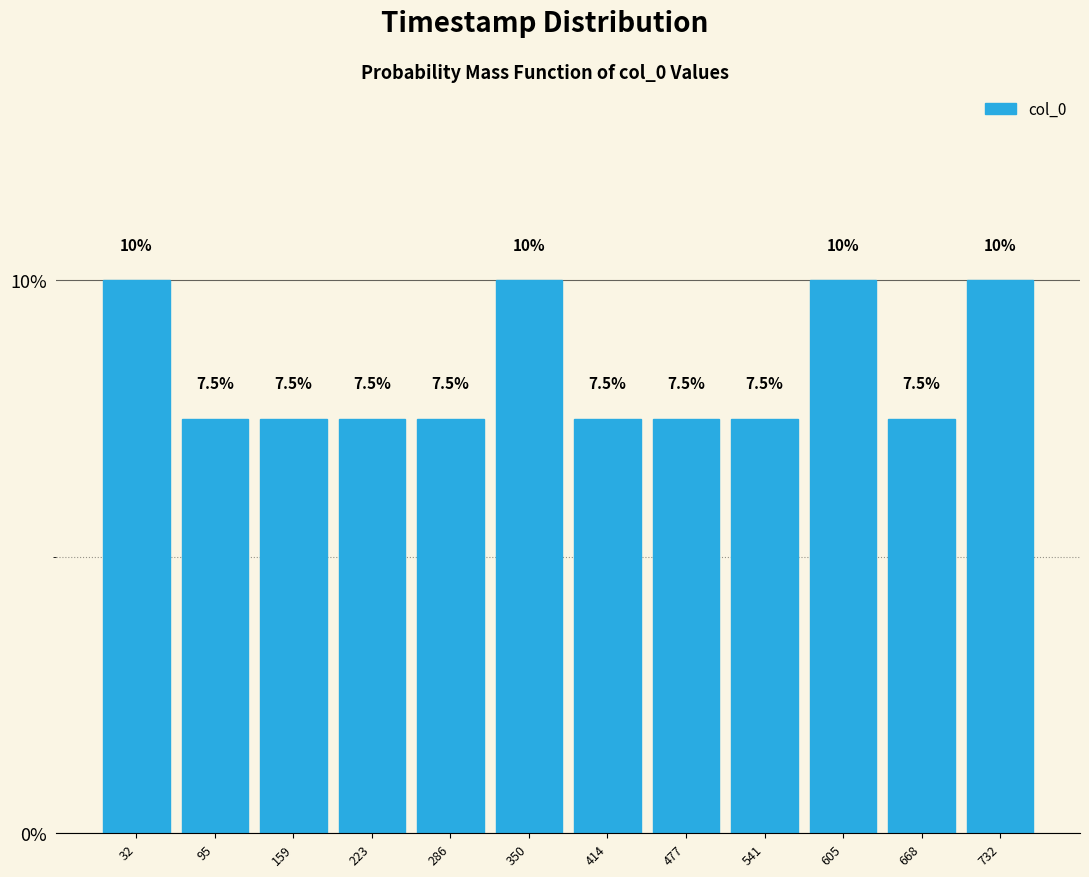

Reading left to right, list every bar in this chart as the range it spans on the x-axis followed by its height. The bar edges are not printed on the chart, so give them approximately, as read against the axis.

0 to 60: 10.0
60 to 130: 7.5
130 to 190: 7.5
190 to 250: 7.5
250 to 320: 7.5
320 to 380: 10.0
380 to 450: 7.5
450 to 510: 7.5
510 to 570: 7.5
570 to 640: 10.0
640 to 700: 7.5
700 to 760: 10.0